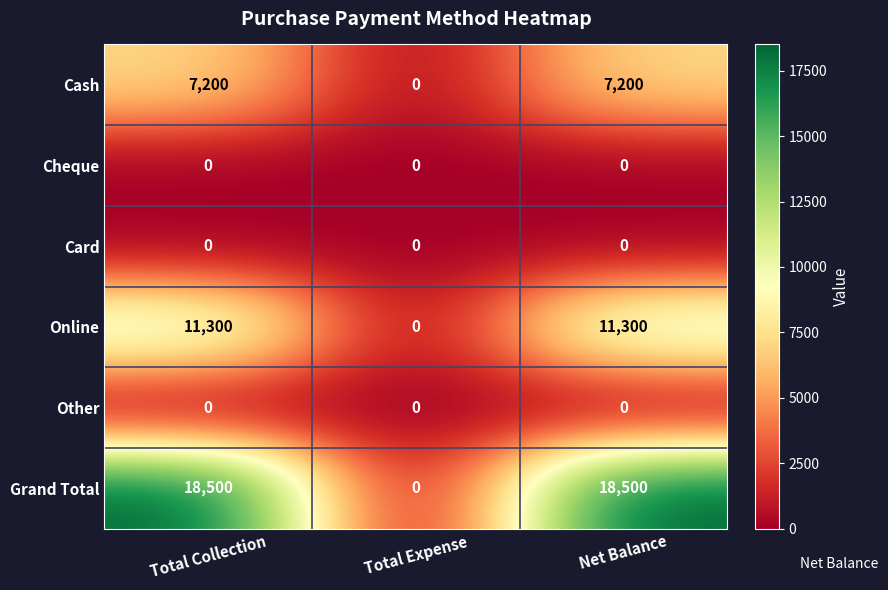

What is the average value of the Cash series?

4800